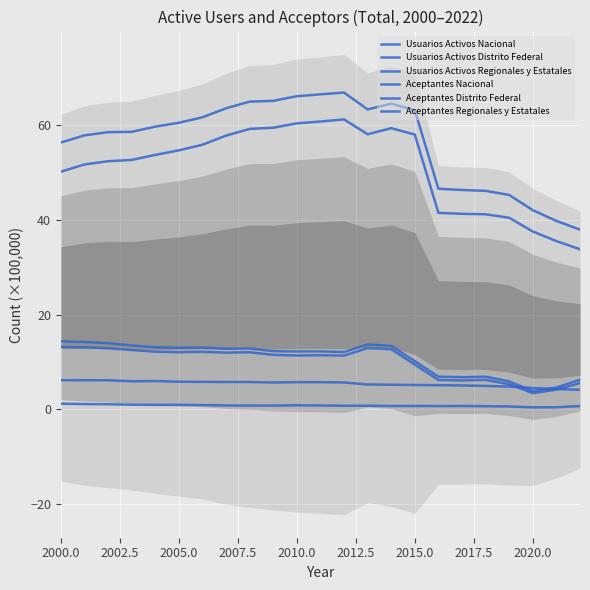

Count the number of categories in the chart.

23